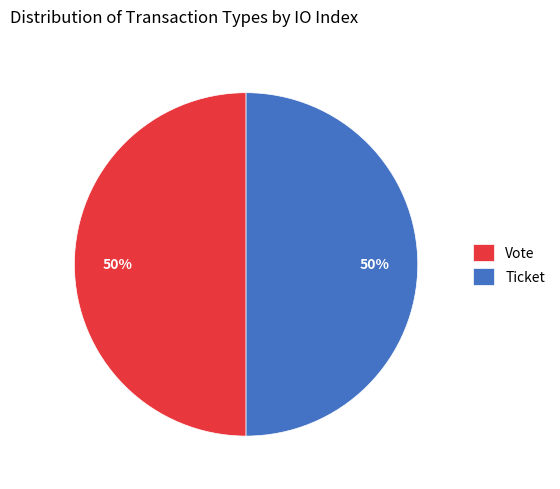

Count the number of slices in the pie.

2